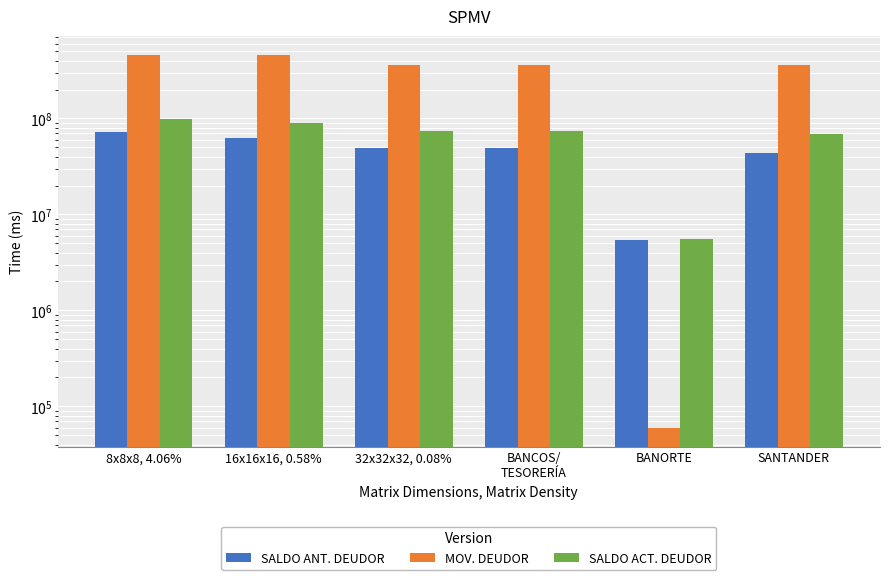

Is the value of SALDO ANT. DEUDOR at 32x32x32, 0.08% greater than the value of MOV. DEUDOR at 8x8x8, 4.06%?

No